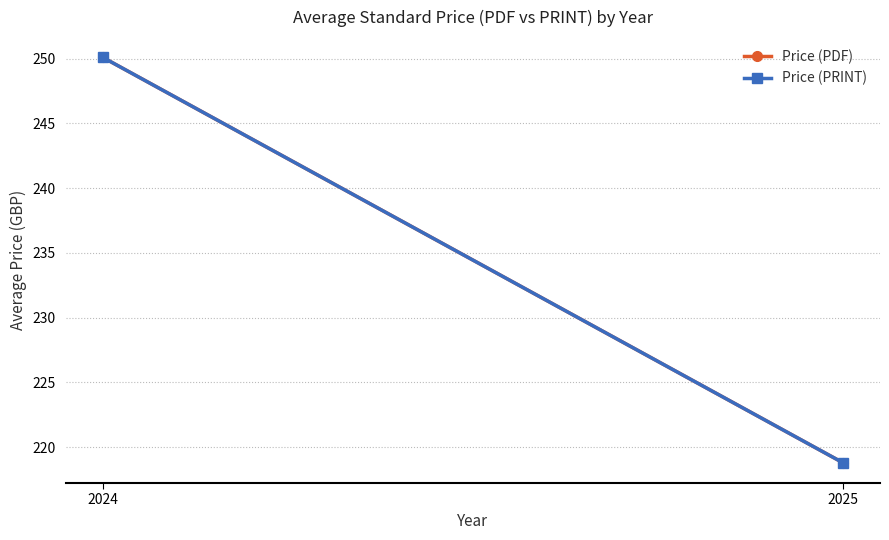

What are all the series names shown in the legend?

Price (PDF), Price (PRINT)